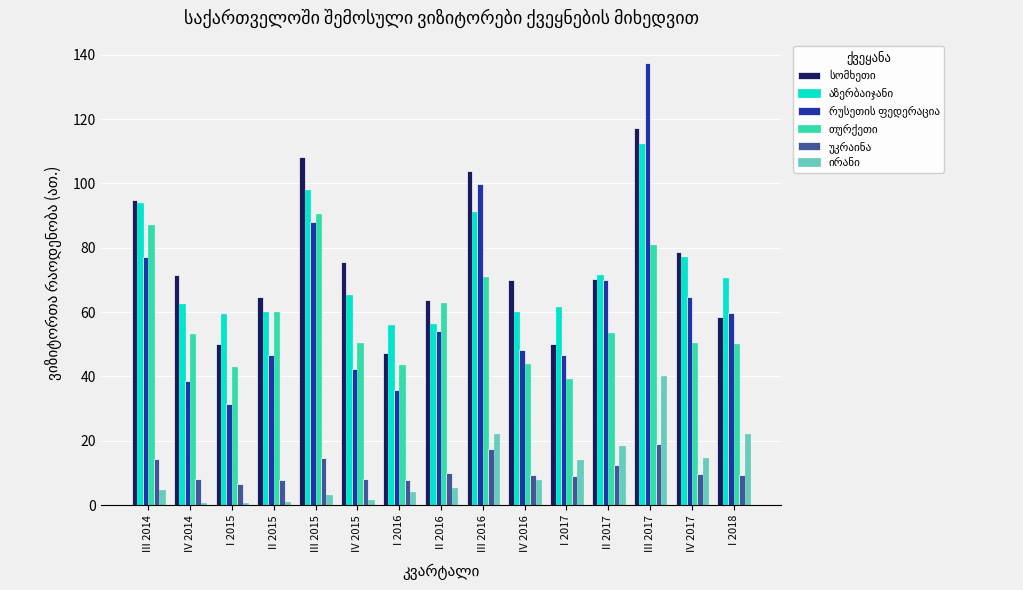

Which category has the highest value across all series?

III 2017